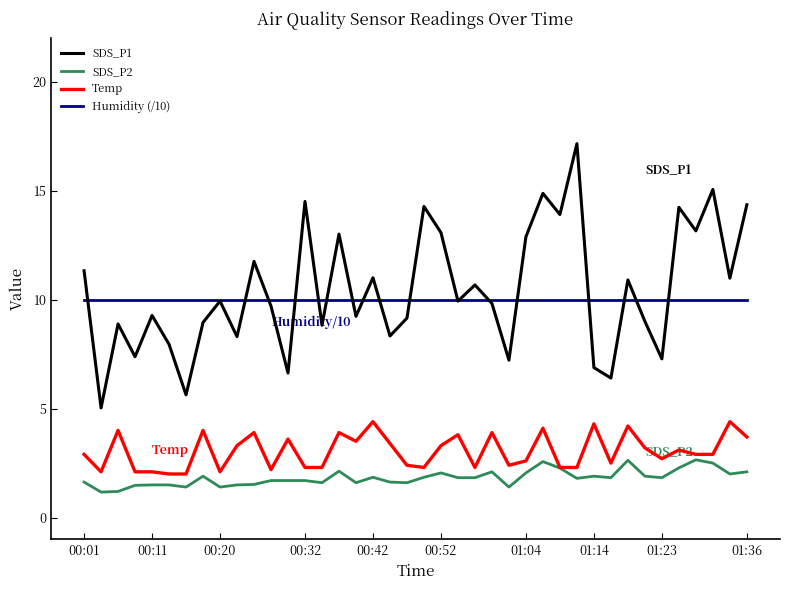

True or false: Temp and SDS_P1 intersect in this chart.

False